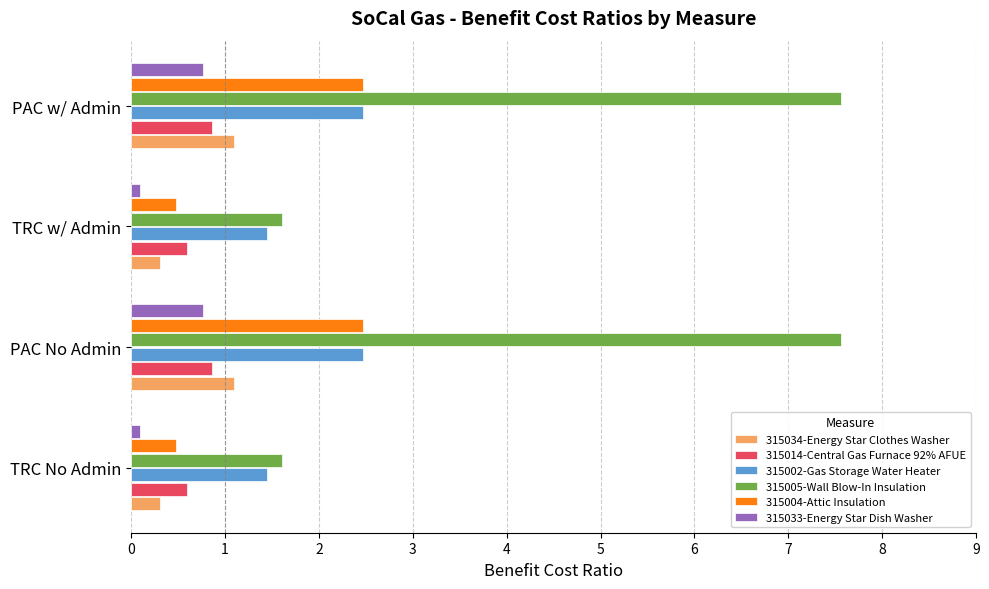

What is the sum of all 315004-Attic Insulation values?

5.9